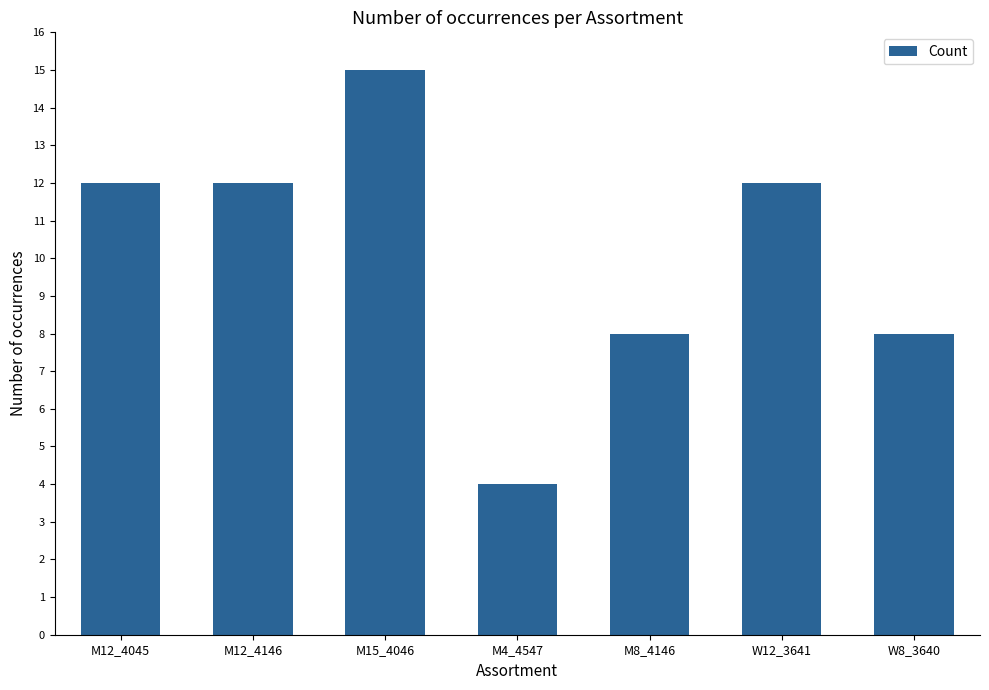

Reading left to right, what are all the values shown in this chart?

M12_4045=12	M12_4146=12	M15_4046=15	M4_4547=4	M8_4146=8	W12_3641=12	W8_3640=8